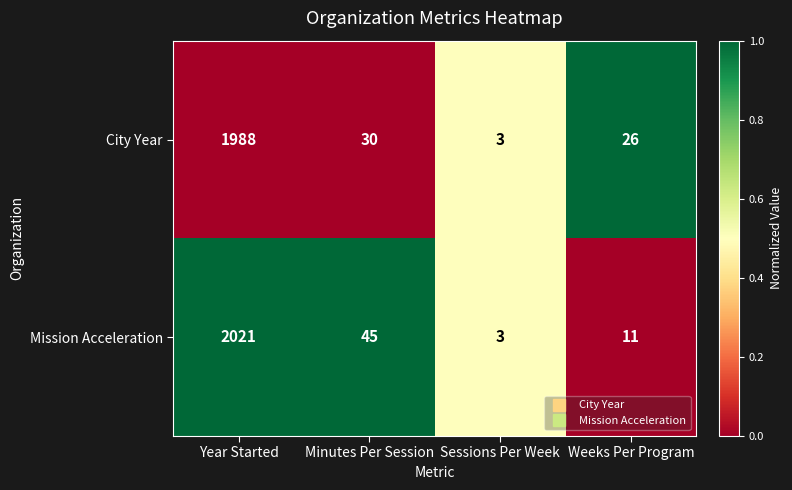

The Mission Acceleration series shows 3 at Sessions Per Week. True or false?

True